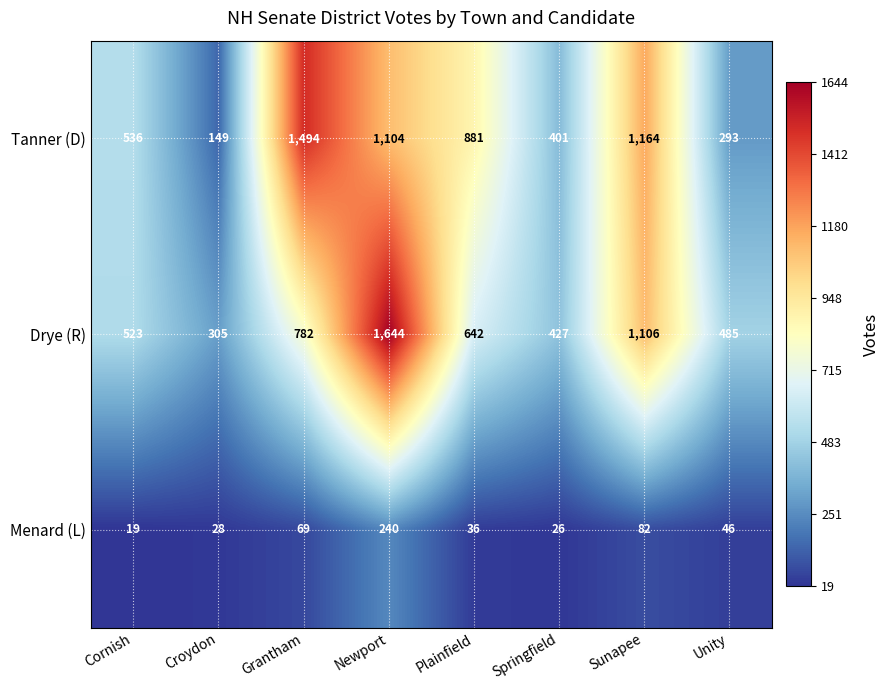

How many data points does each series have?

8